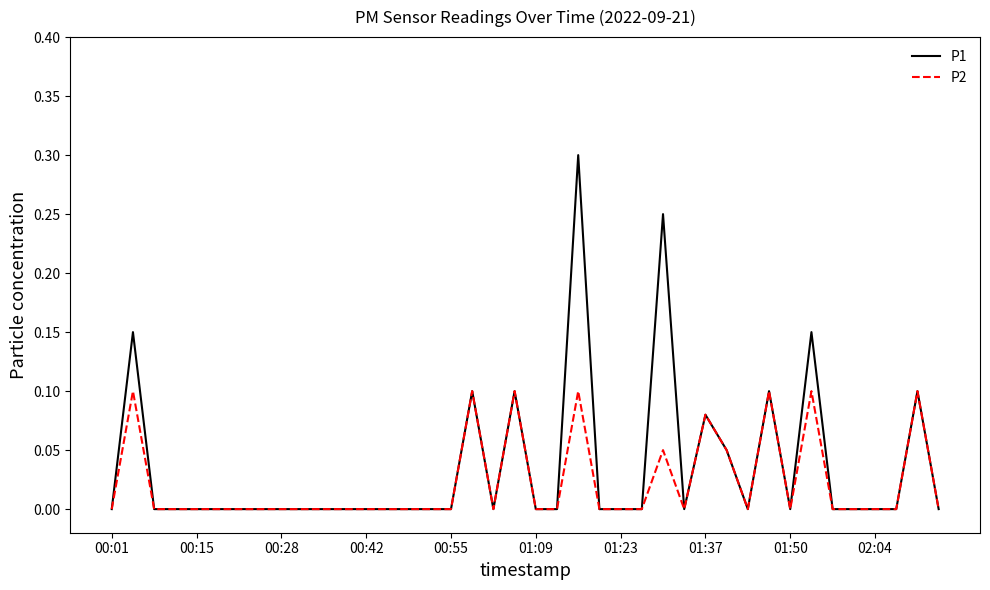

What is the greatest value displayed?

0.3